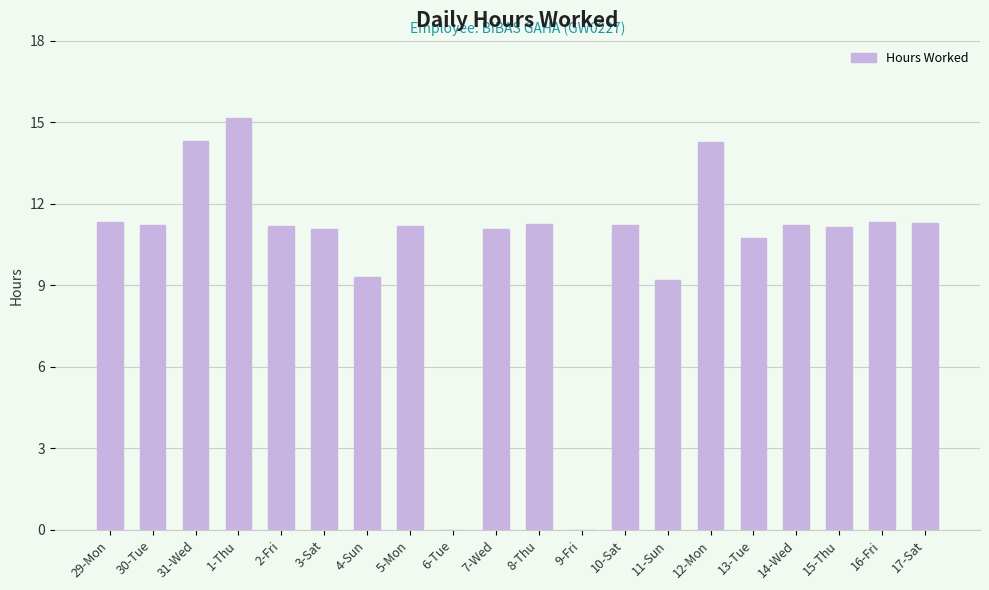

The chart shows a value of 11.3 at 16-Fri. True or false?

True